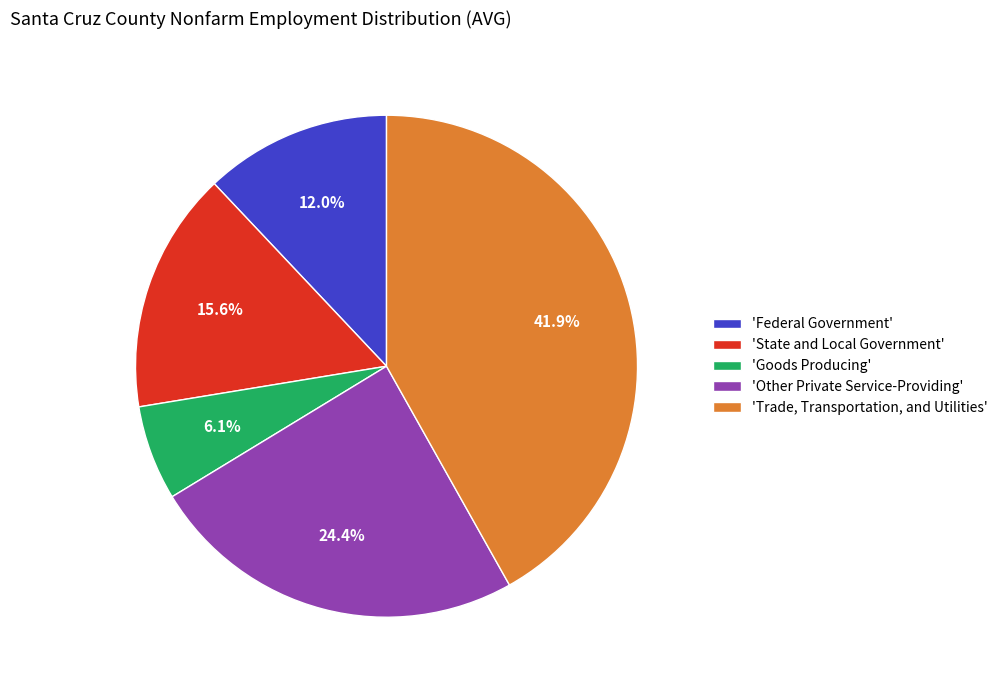

Between 'Other Private Service-Providing' and 'Goods Producing', which is larger?

'Other Private Service-Providing'